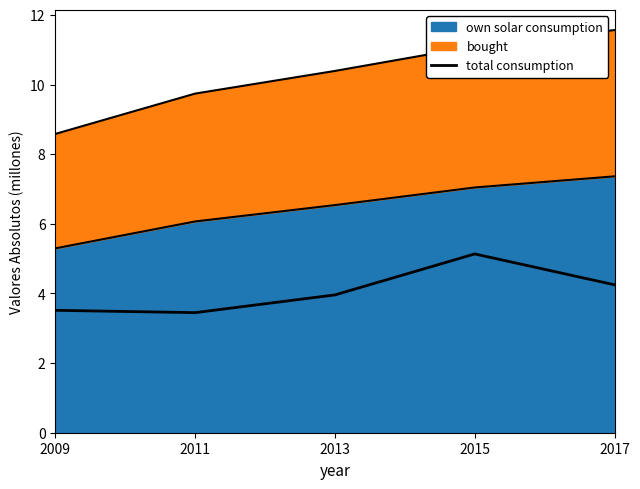

What is the difference between the maximum and second lowest values?

1.6